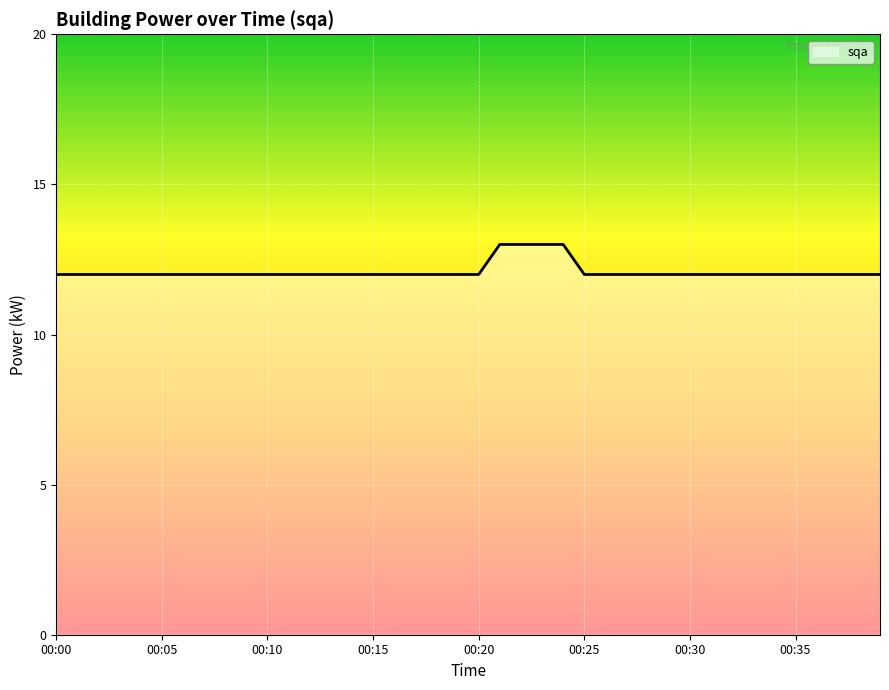

What is the smallest value displayed?

12